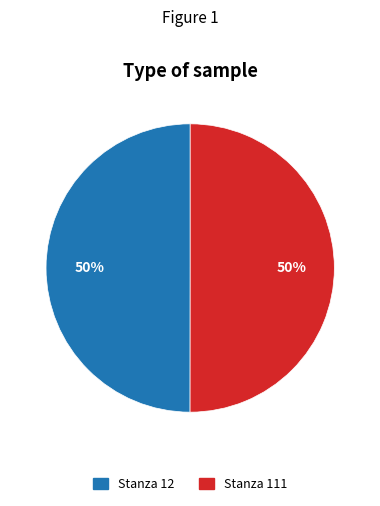

Is the sum of Stanza 111 and Stanza 12 greater than half?

Yes